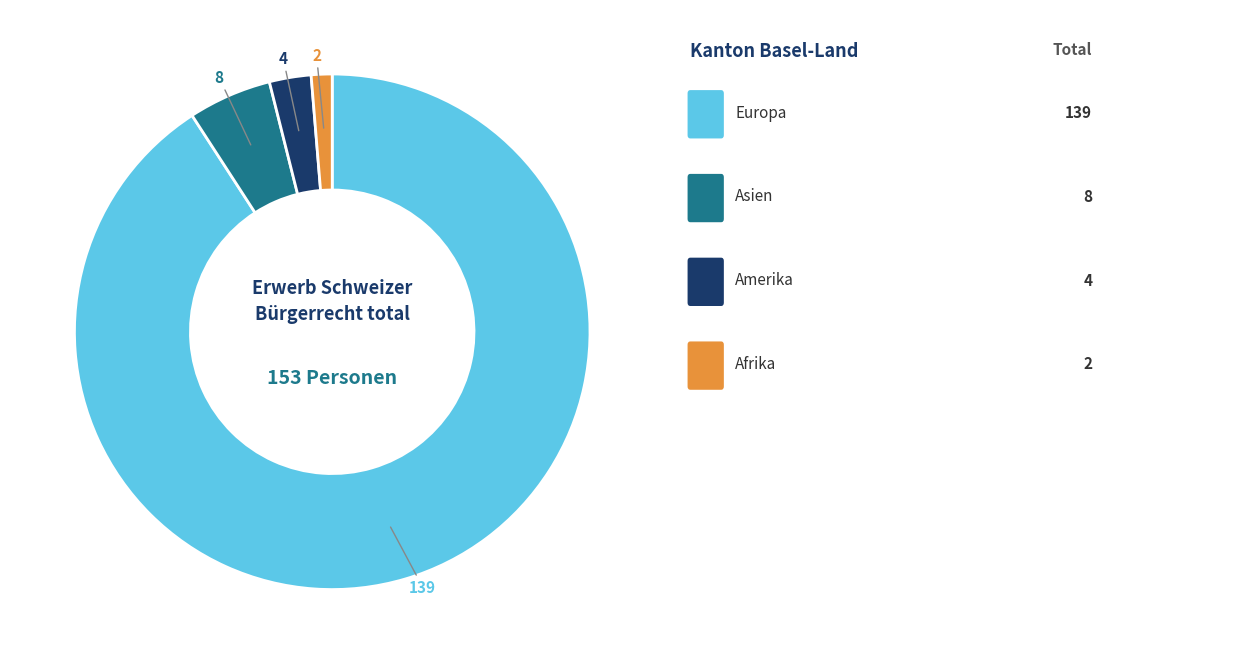

Is there a majority slice in this chart?

Yes